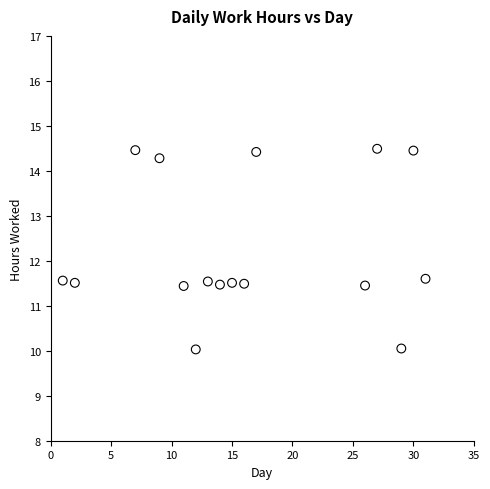

What is the range of X values (max minus min)?

30.0